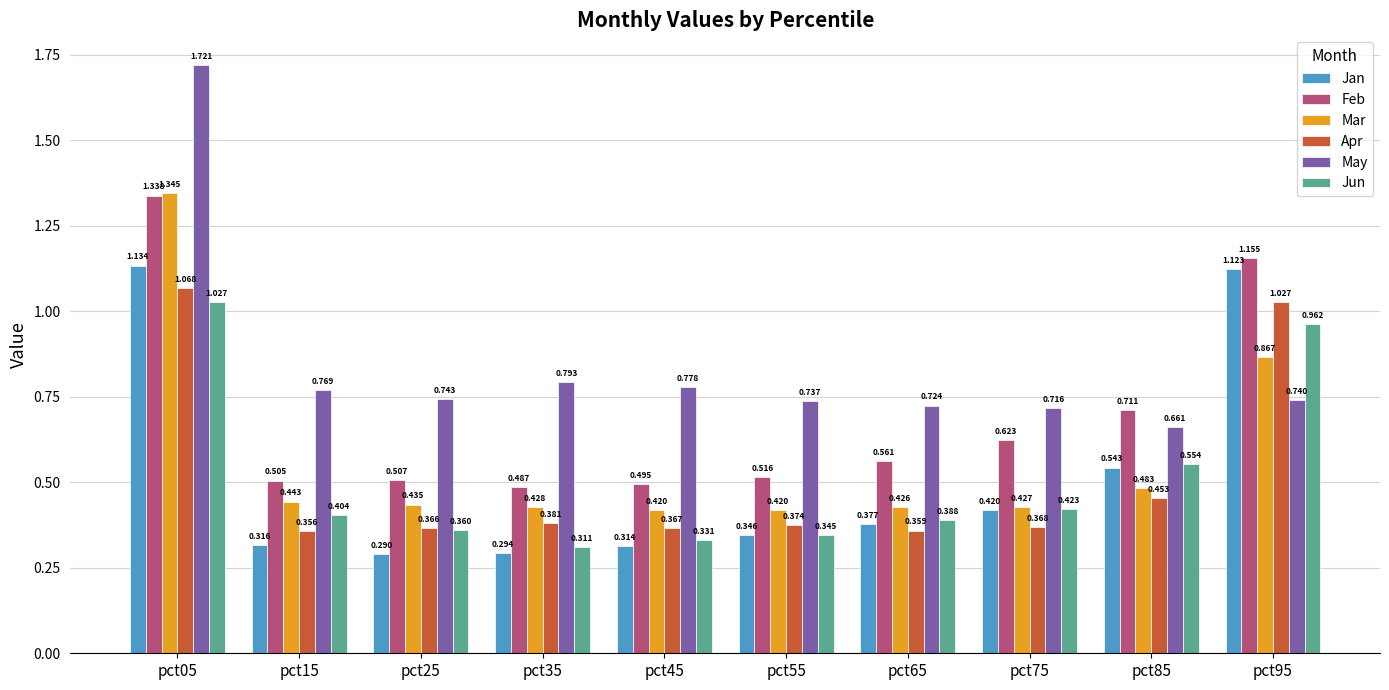

How many distinct data groups are displayed?

6